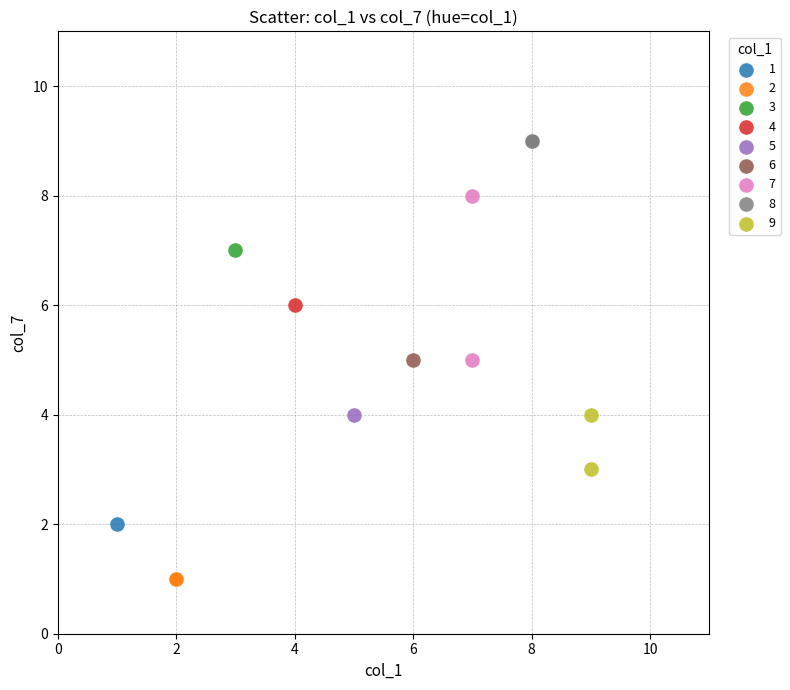

What are all the series names shown in the legend?

1, 2, 3, 4, 5, 6, 7, 8, 9